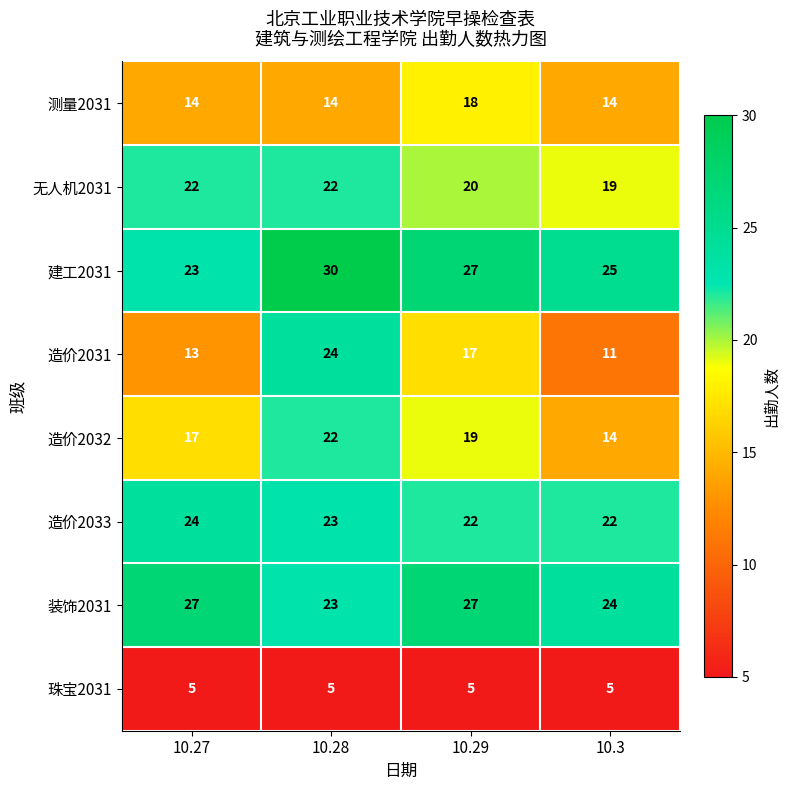

How many 造价2031 values are between 13 and 24?

3